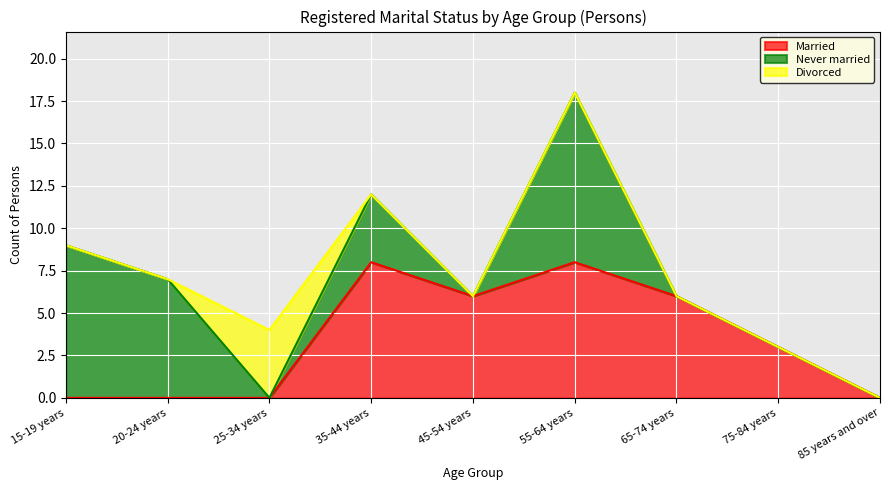

At which category does the chart reach its minimum across all series?

15-19 years